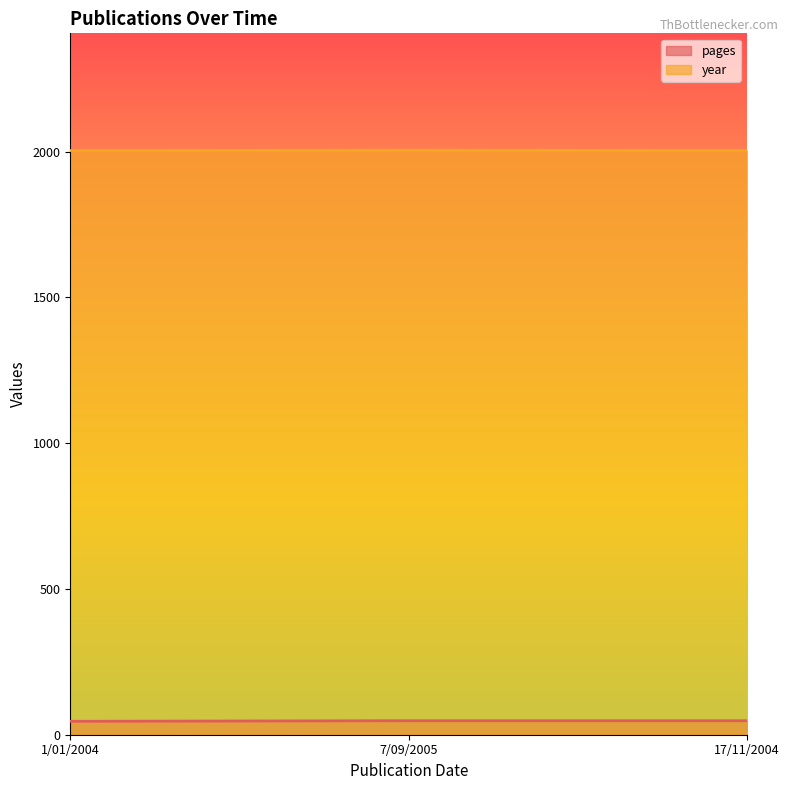

Does the chart have visible grid lines?

No